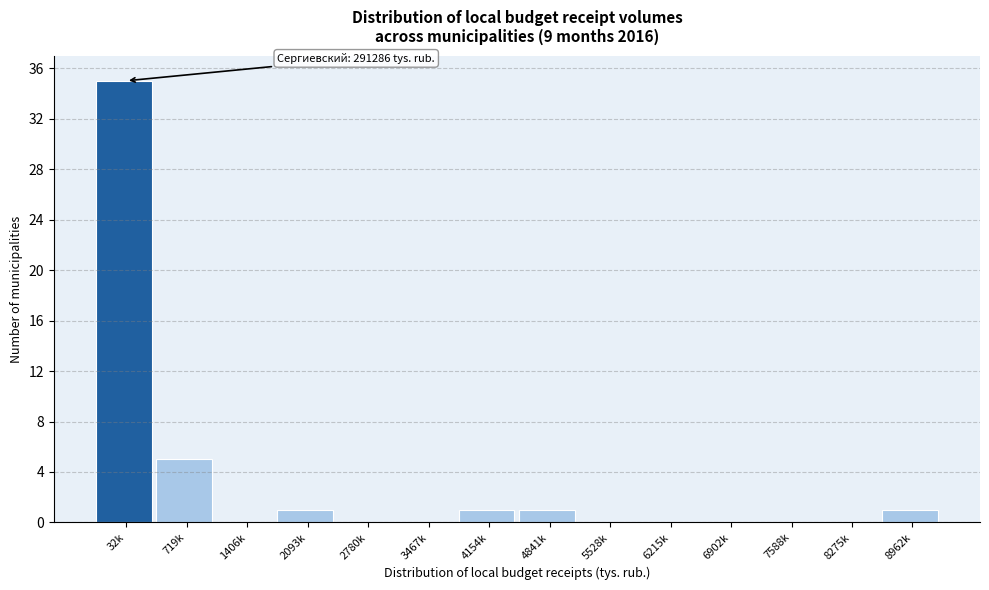

Reading left to right, transcribe all the data shown in this chart.

32k=35	719k=5	1406k=0	2093k=1	2780k=0	3467k=0	4154k=1	4841k=1	5528k=0	6215k=0	6902k=0	7588k=0	8275k=0	8962k=1